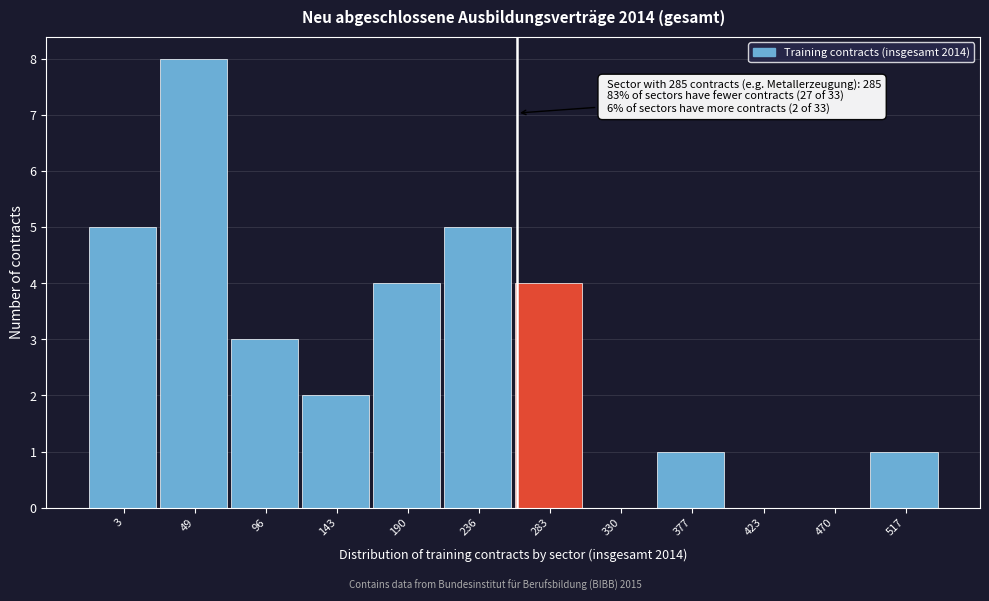

Reading left to right, list all the values displayed in this chart.

3=5	49=8	96=3	143=2	190=4	236=5	283=4	330=0	377=1	423=0	470=0	517=1